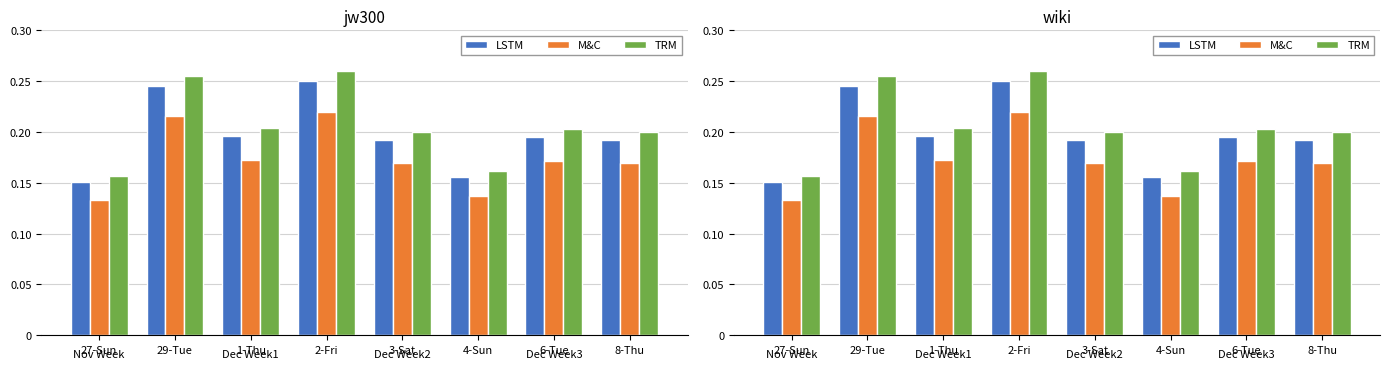

Where is M&C nearest to the value 0?

27-Sun